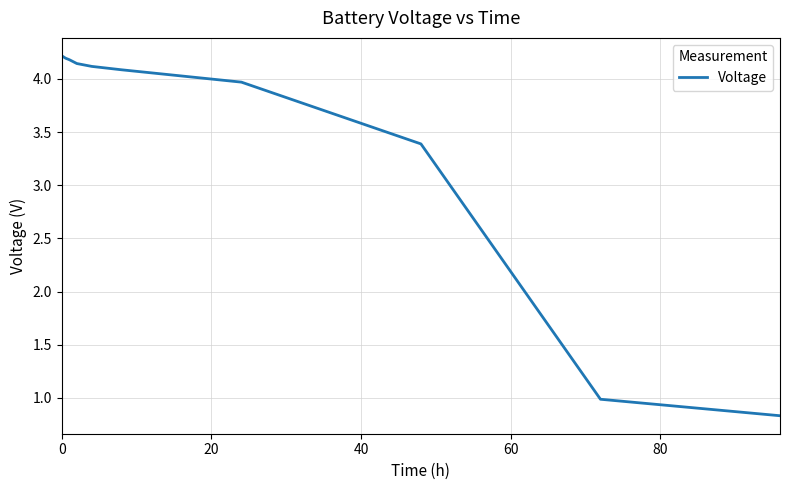

What is the greatest value displayed?

4.2